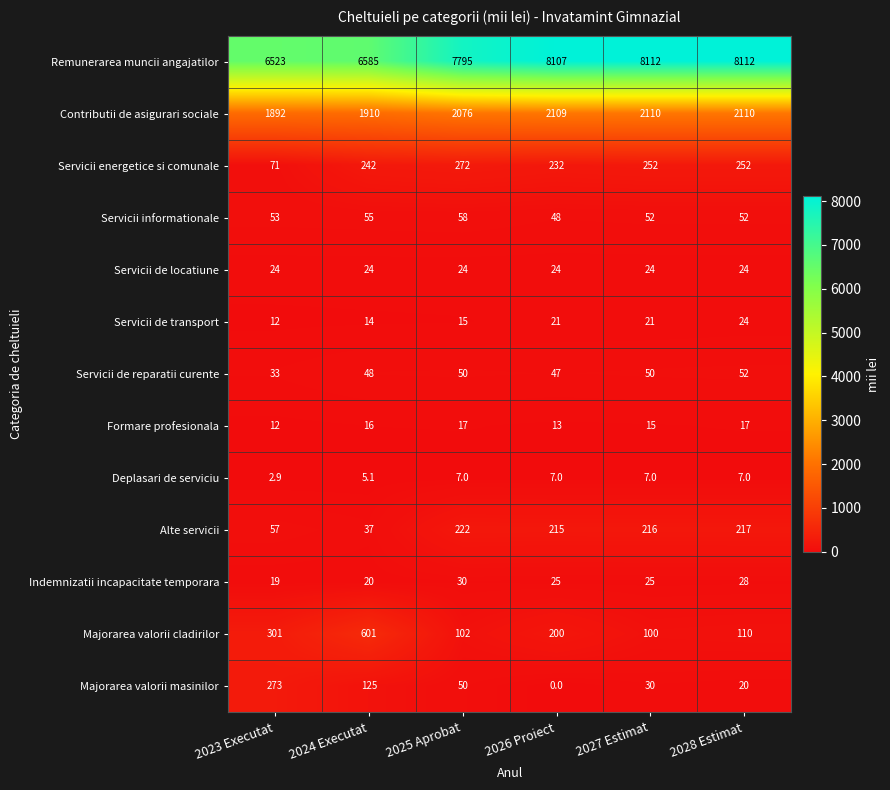

Which series changed the most between 2023 Executat and 2027 Estimat?

Remunerarea muncii angajatilor